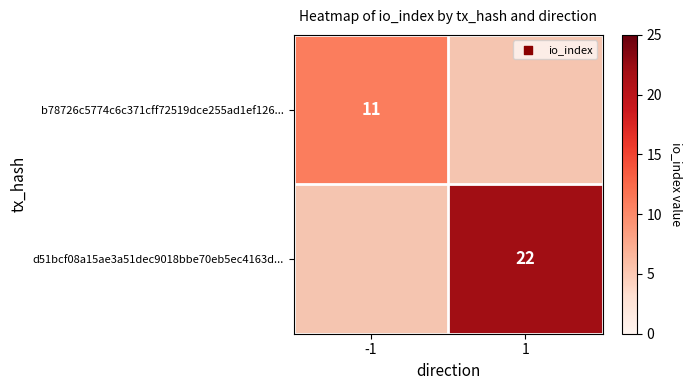

The d51bcf08a15ae3a51dec9018bbe70eb5ec4163d... series shows 4 at 1. True or false?

False